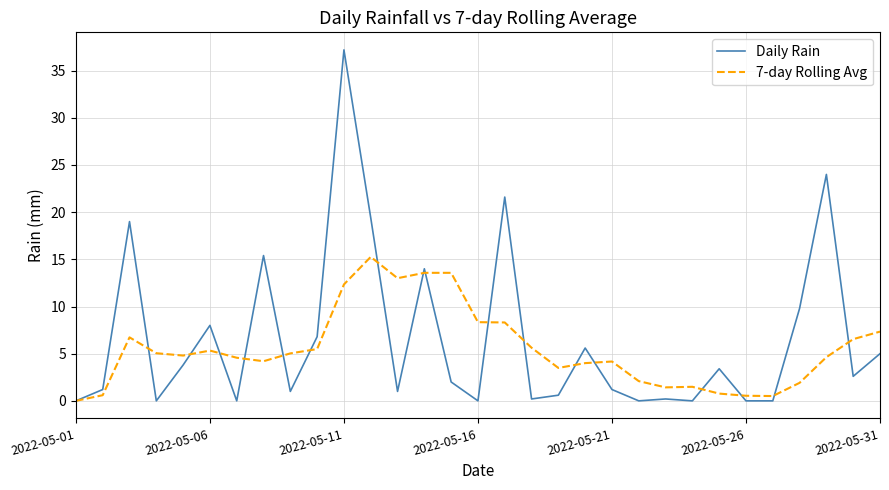

Which series has the widest spread of values?

Daily Rain